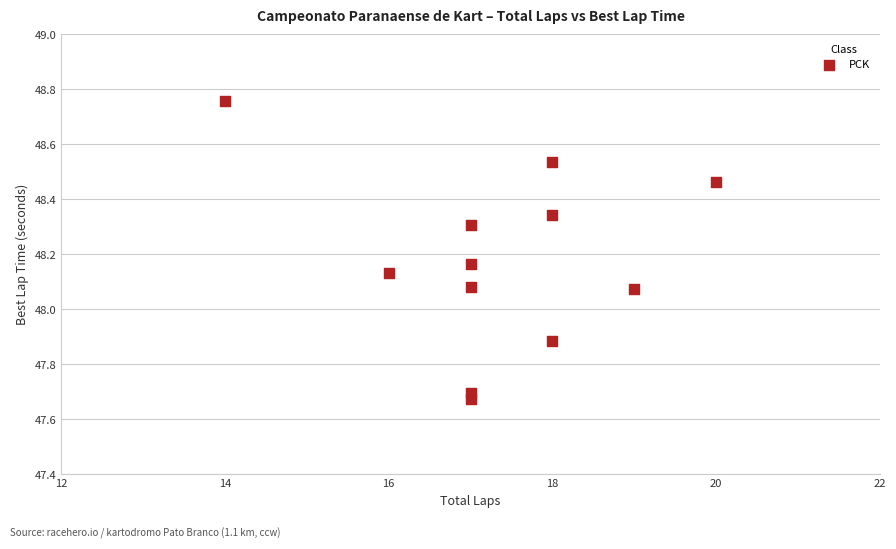

What is the range of Y values (max minus min)?

1.1